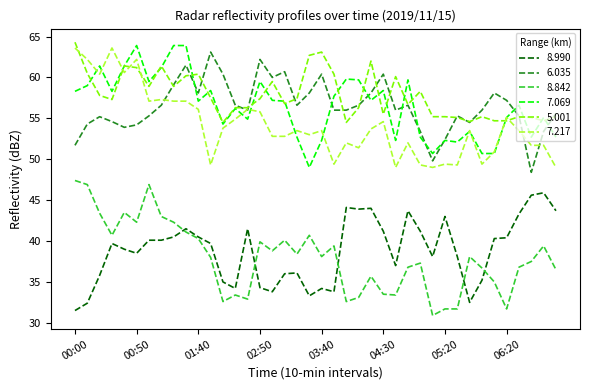

True or false: 7.069 and 5.001 cross at least once.

True